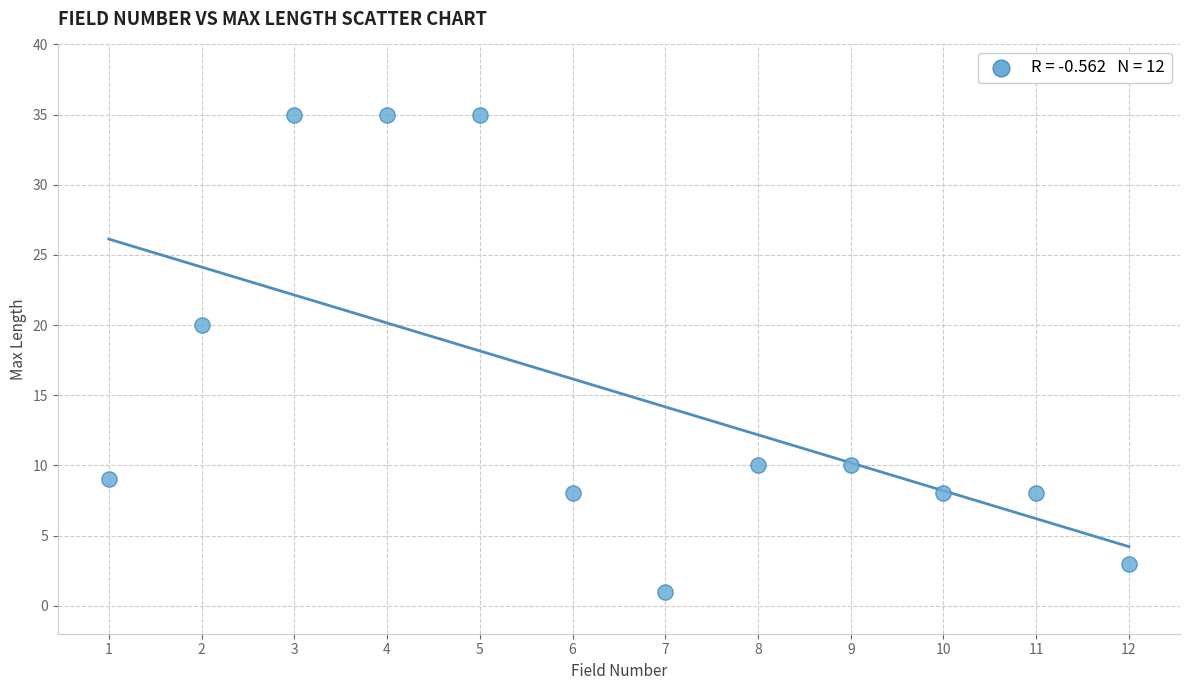

What is the average Y value?

15